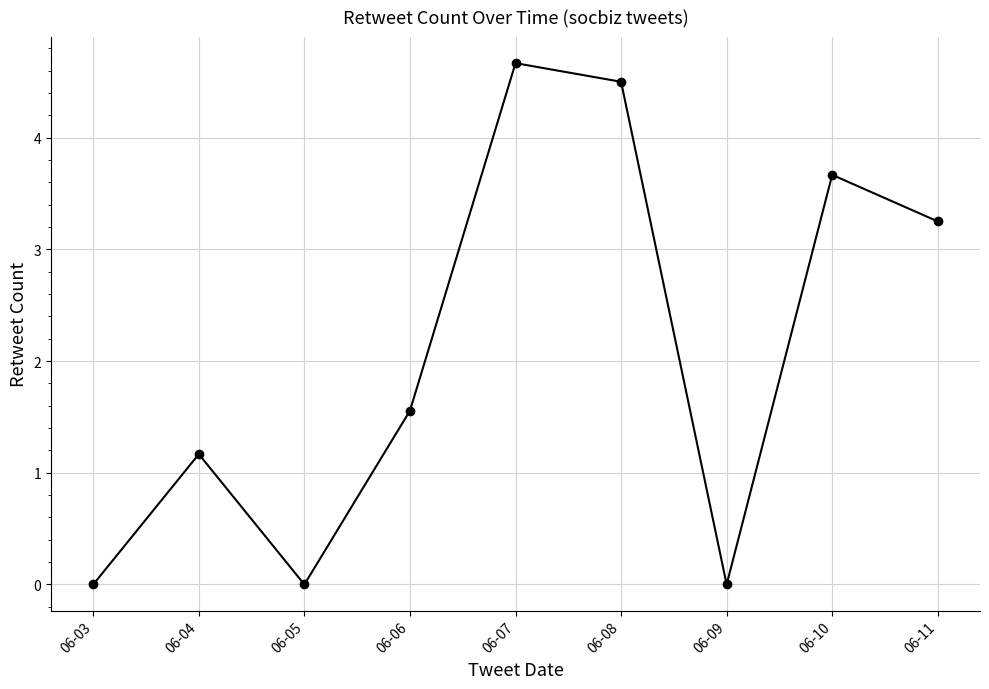

How many interior local valleys (lower than both neighbors) does the data have?

2